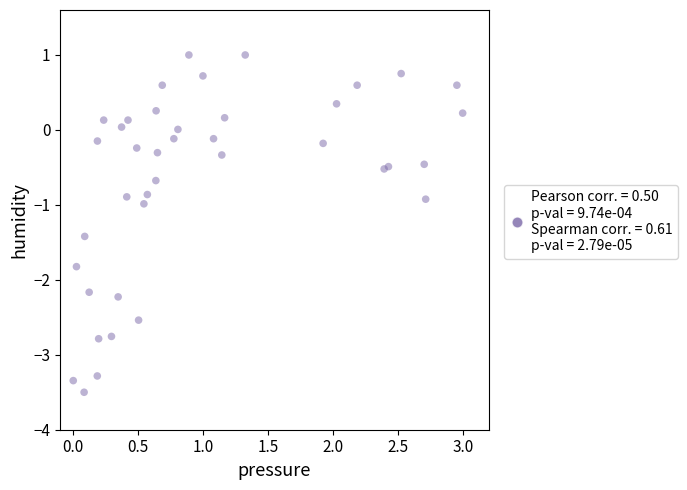

What is the range of X values (max minus min)?

3.0